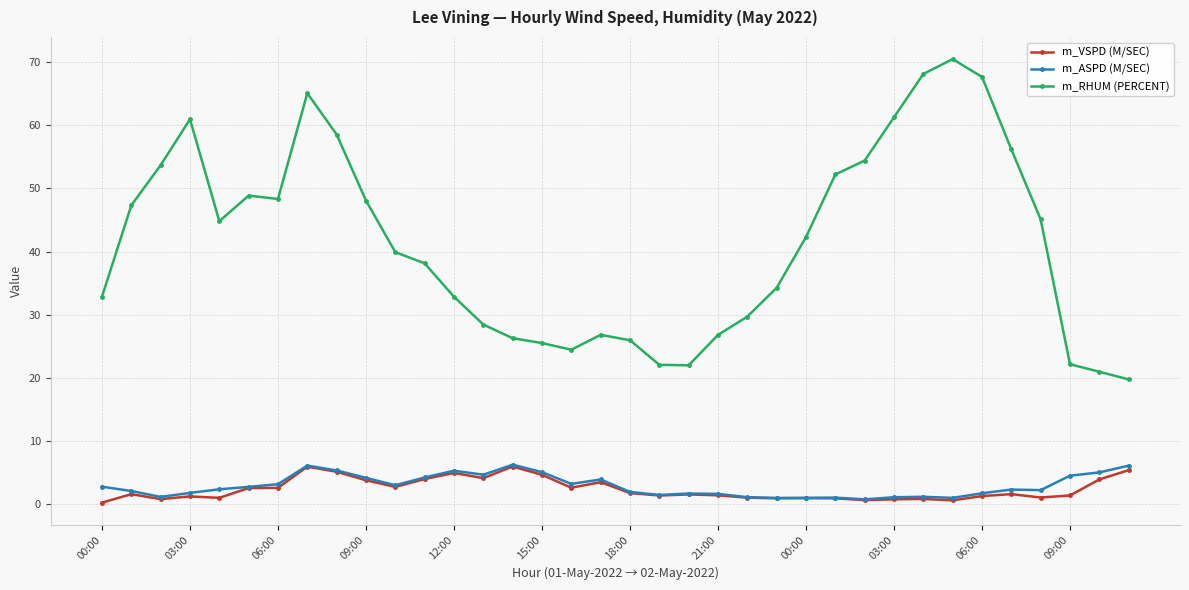

Which series has the largest range (max minus min)?

m_RHUM (PERCENT)